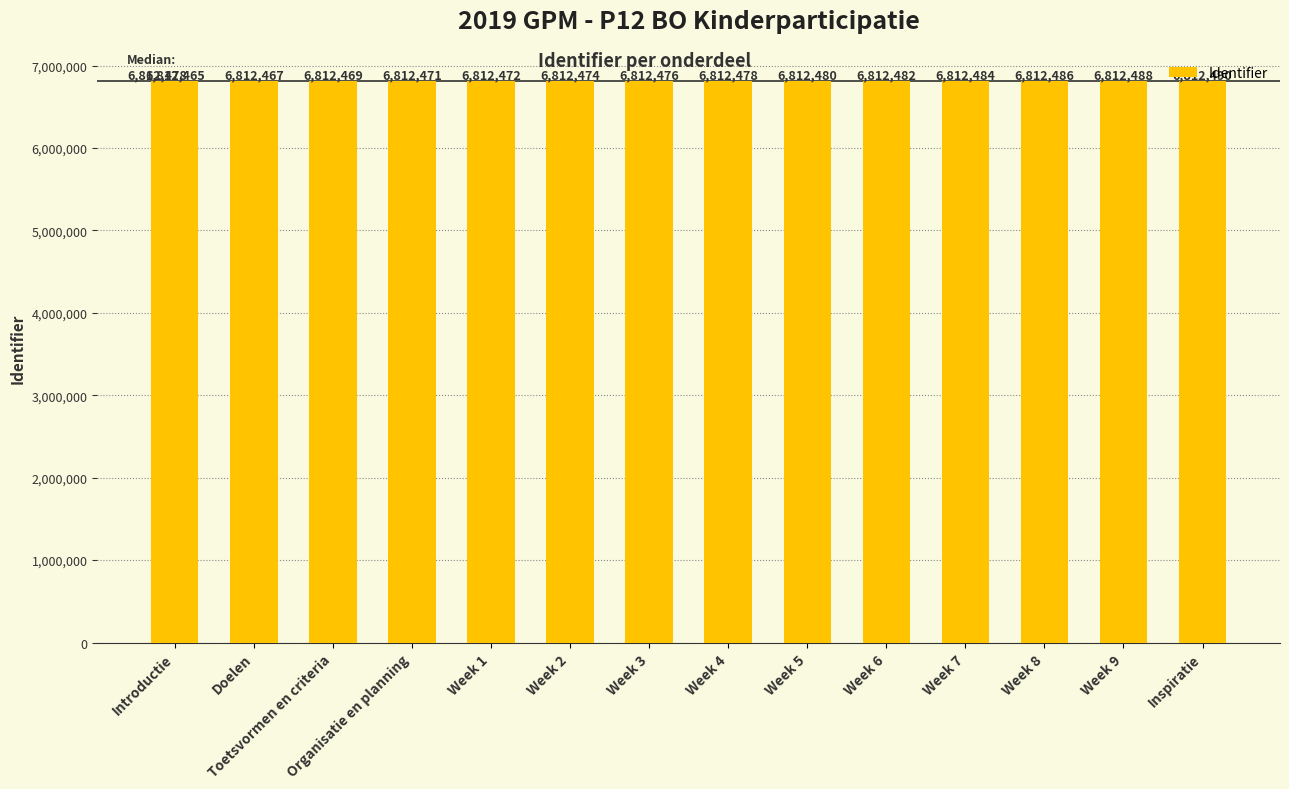

What is the change in value from Week 3 to Week 7?

+8